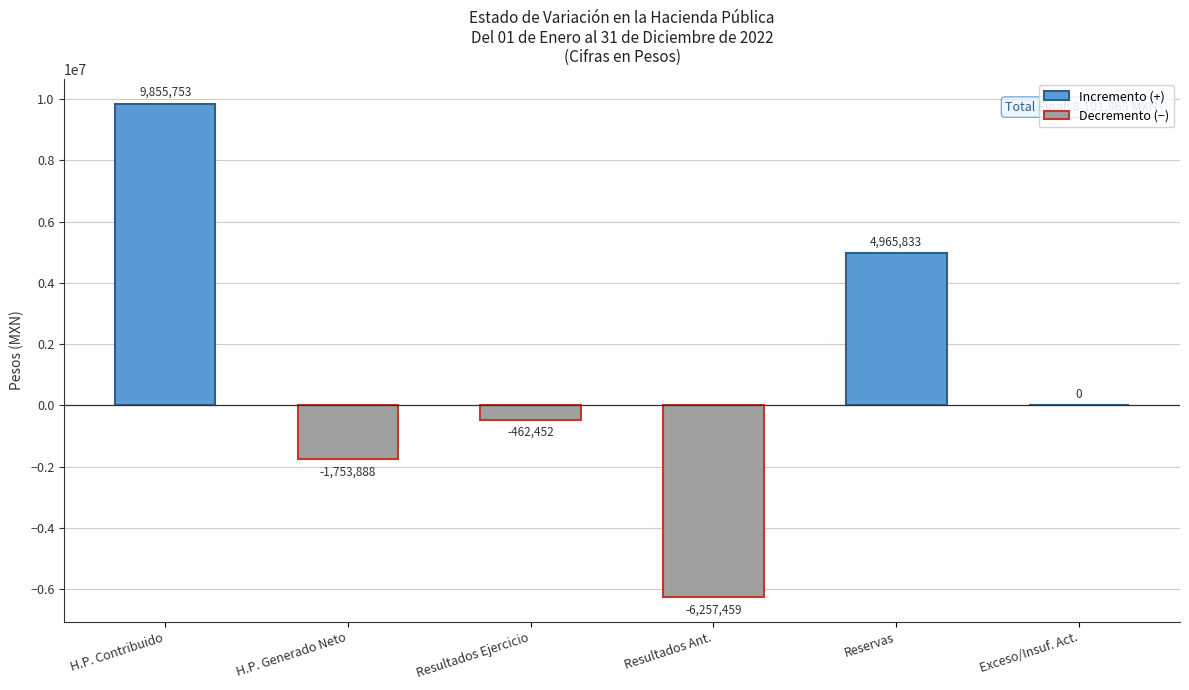

True or false: the data shows -3245711 at Resultados Ant..

False